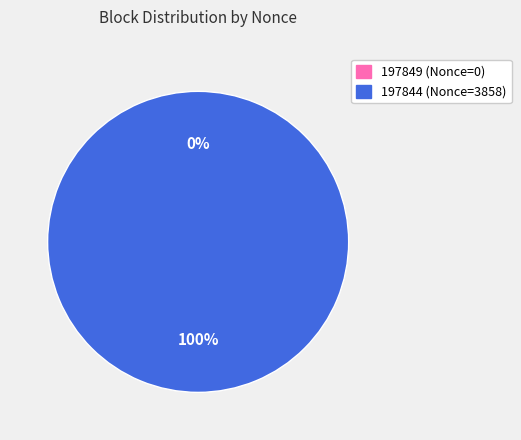

How many segments does this pie chart have?

2